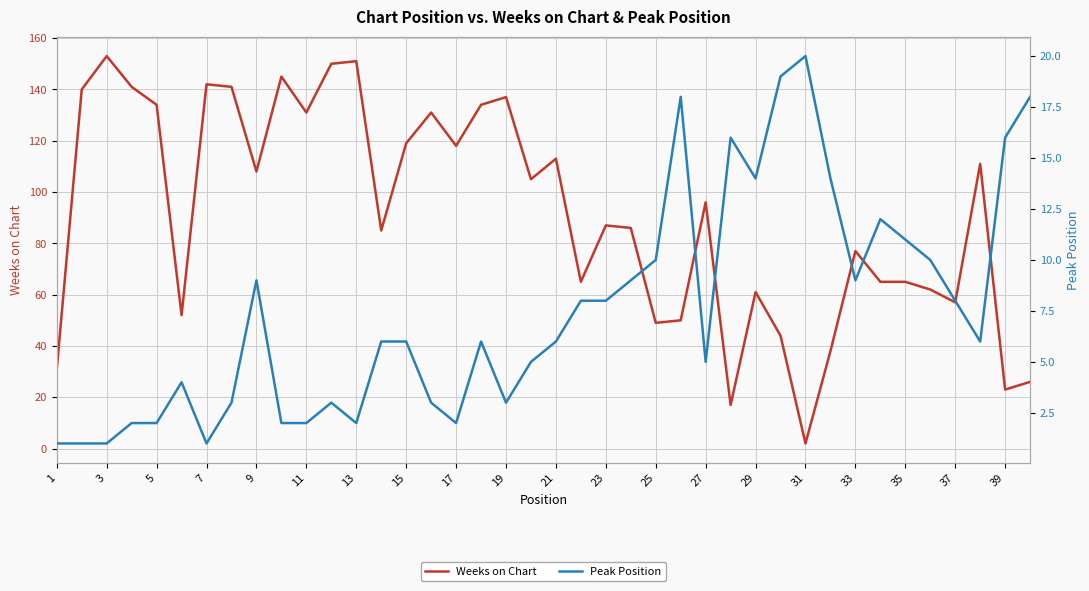

At which category does the chart reach its minimum across all series?

1